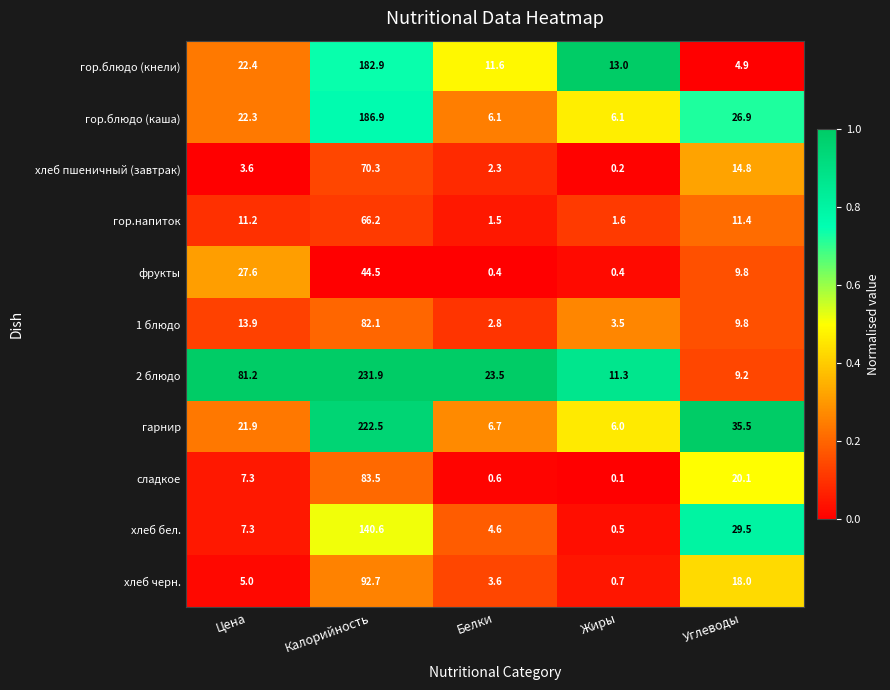

Which series has the largest range (max minus min)?

2 блюдо